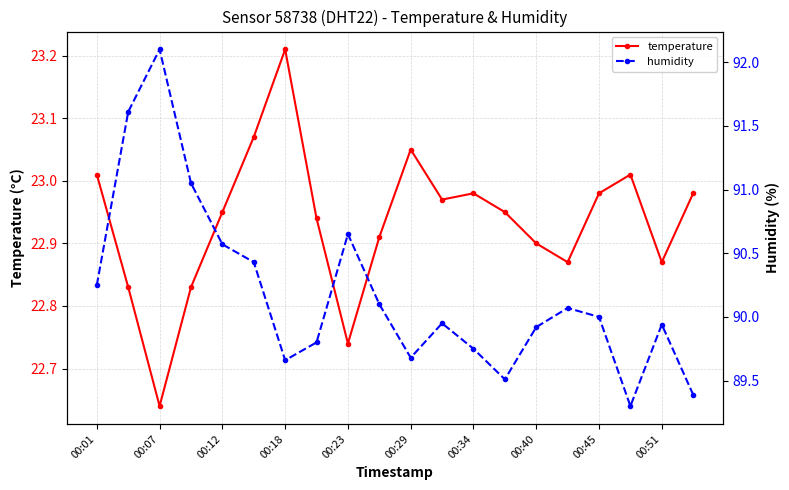

True or false: temperature has more than 1 points higher than both neighbors.

True